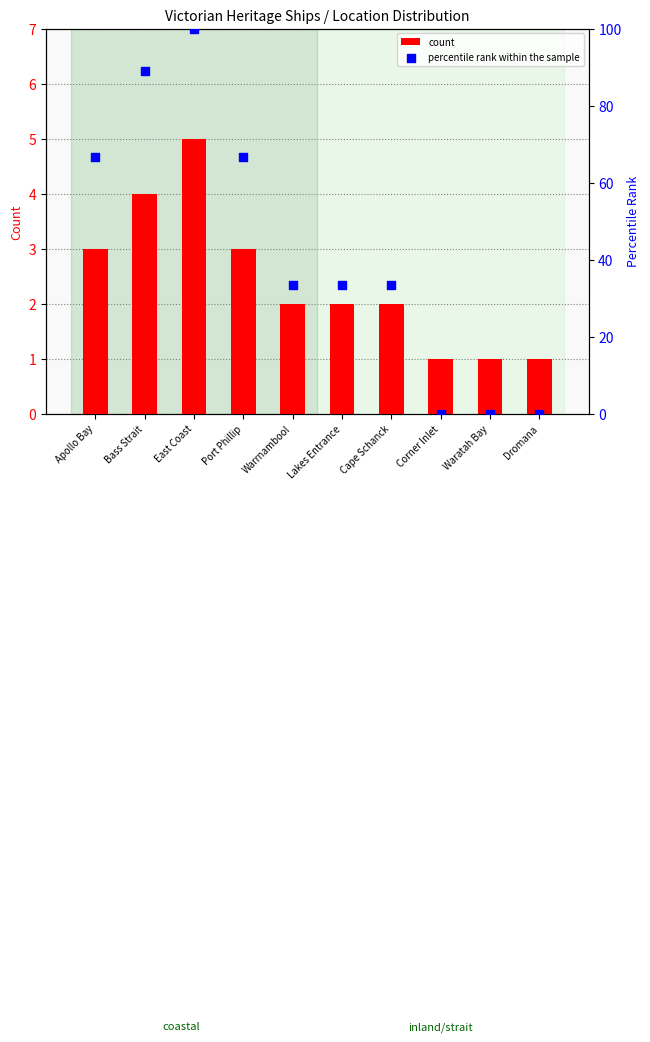

Which series reaches the maximum Y coordinate?

percentile rank within the sample